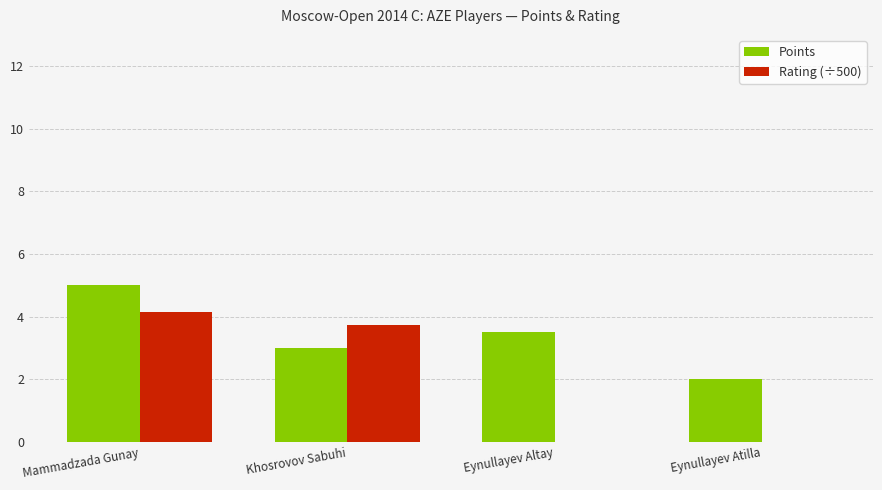

True or false: Rating (÷500) has a value of 0.0 at Eynullayev Atilla.

True